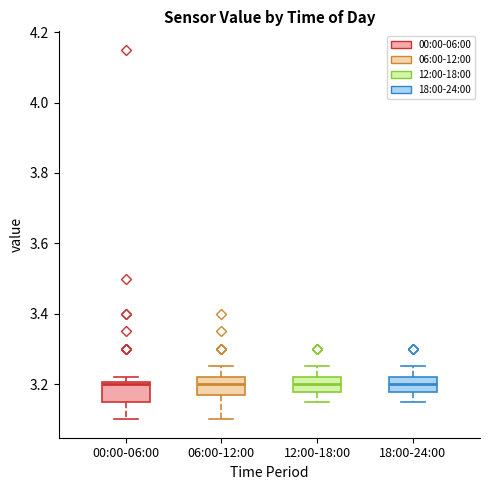

Reading left to right, transcribe this box plot: for each box, give where its median line is, the range the box spans, and where its two whiskers end, as read against the y-axis. The values are not printed on the chart, so give them approximately, as read against the axis.

00:00-06:00: median 3.20, box 3.16 to 3.20, whiskers 3.10 to 3.22
06:00-12:00: median 3.20, box 3.18 to 3.22, whiskers 3.10 to 3.26
12:00-18:00: median 3.20, box 3.18 to 3.22, whiskers 3.16 to 3.26
18:00-24:00: median 3.20, box 3.18 to 3.22, whiskers 3.16 to 3.26